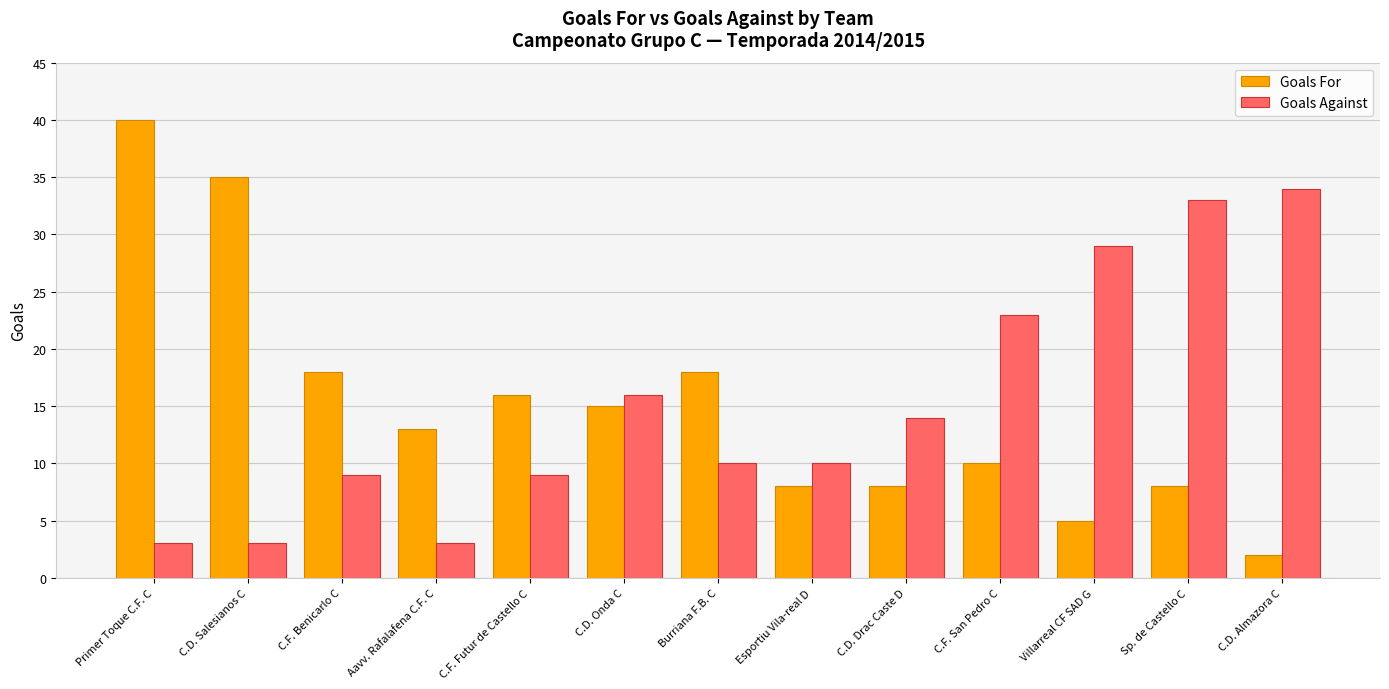

What is the label of the 7th bar from the right?

Burriana F.B. C